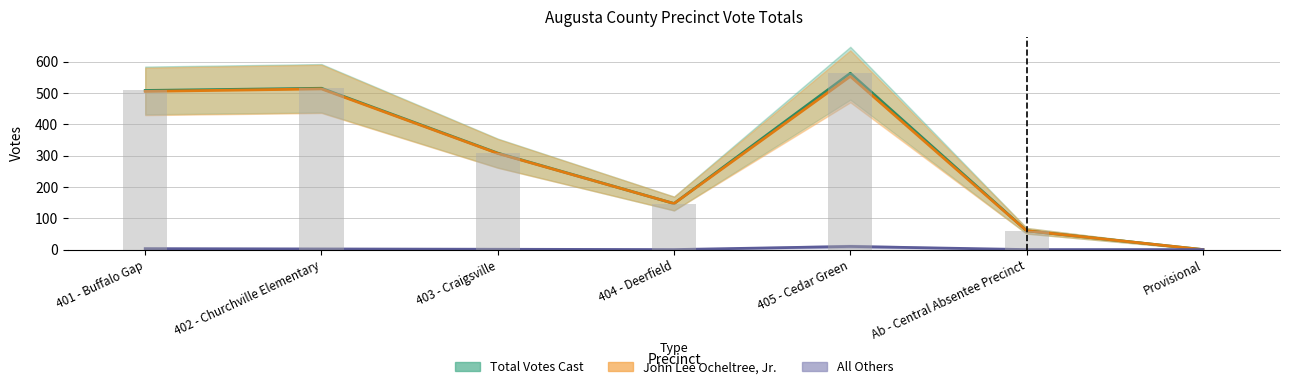

What is the difference between the maximum and second lowest values in the Total Votes Cast series?

503